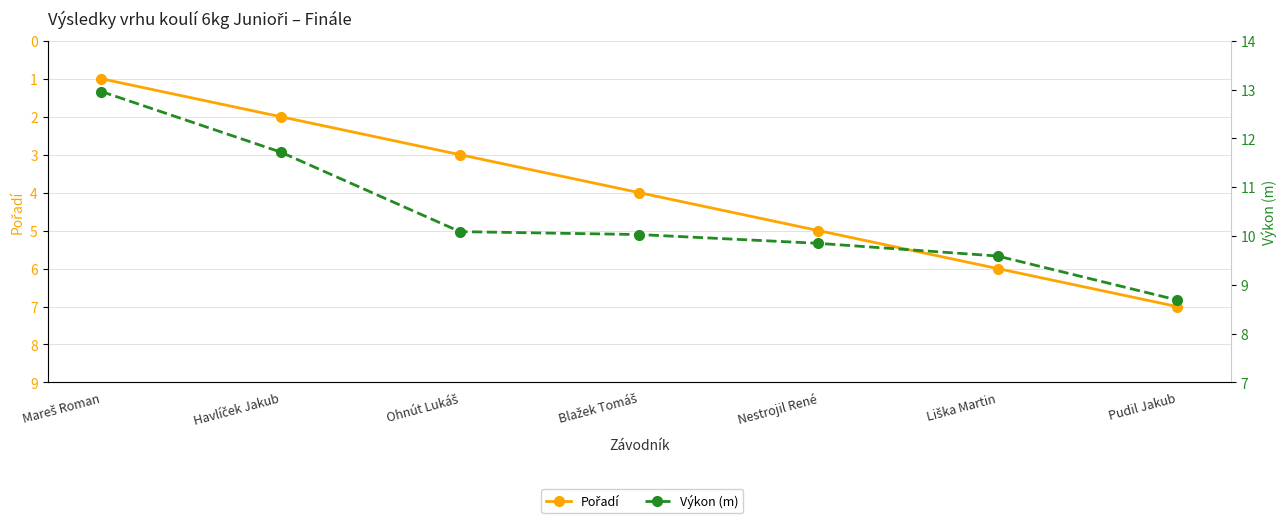

Which series has the largest total across all categories?

Výkon